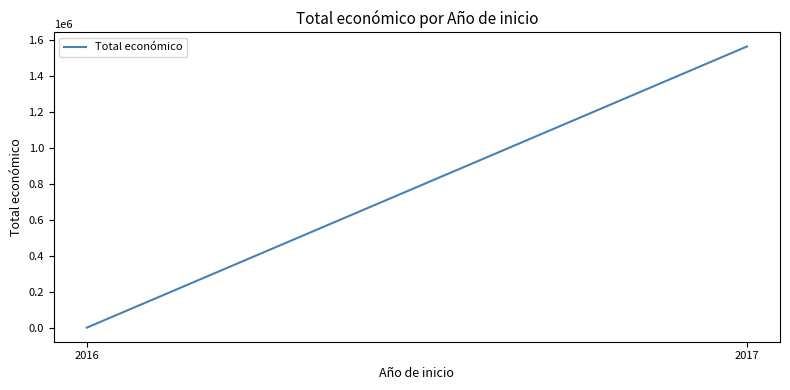

List the labels in order of value, largest first.

2017, 2016